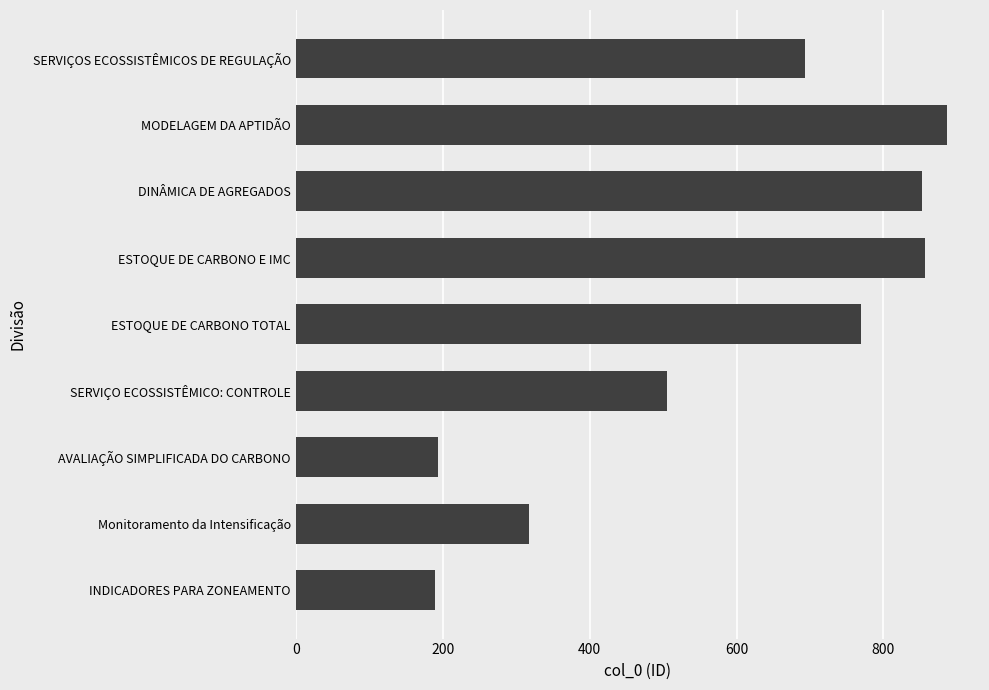

What is the minimum value shown in the chart?

189